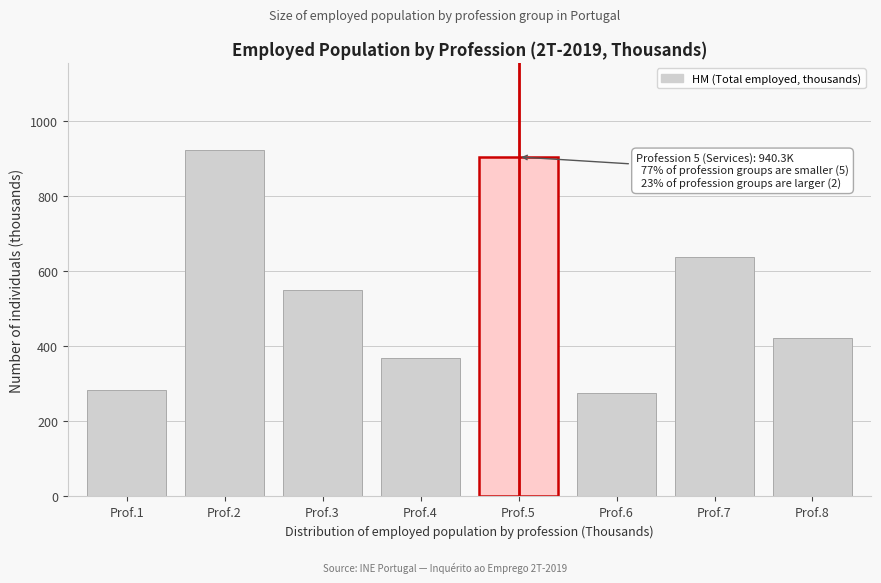

Reading right to left, list all the values displayed in this chart.

Prof.8=421.2	Prof.7=638.3	Prof.6=275.9	Prof.5=903.5	Prof.4=369.6	Prof.3=548.1	Prof.2=923.1	Prof.1=282.0